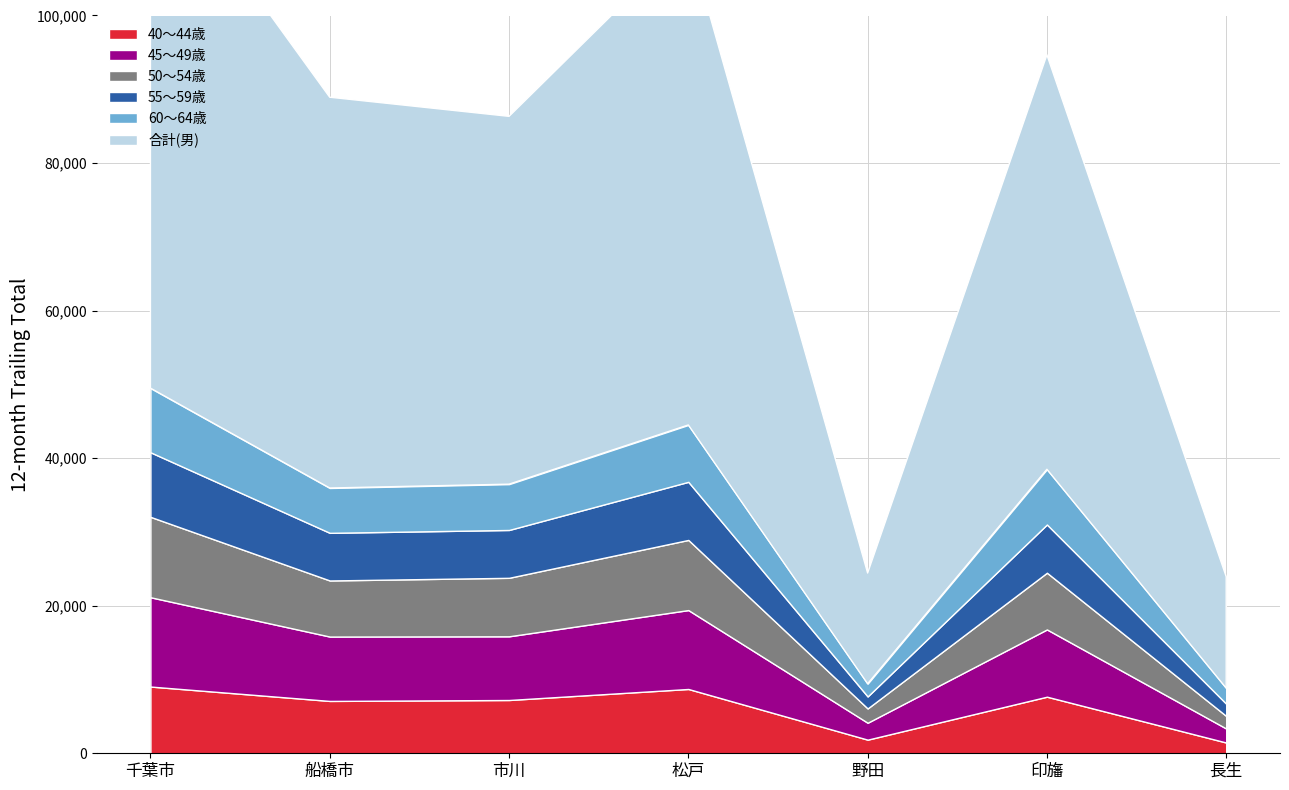

Reading left to right, what are all the values shown in this chart?

40〜44歳: 千葉市=9046	船橋市=7095	市川=7222	松戸=8716	野田=1847	印旛=7670	長生=1457
45〜49歳: 千葉市=12104	船橋市=8725	市川=8633	松戸=10694	野田=2291	印旛=9115	長生=1899
50〜54歳: 千葉市=10899	船橋市=7602	市川=7928	松戸=9506	野田=1938	印旛=7688	長生=1701
55〜59歳: 千葉市=8751	船橋市=6458	市川=6485	松戸=7877	野田=1627	印旛=6537	長生=1661
60〜64歳: 千葉市=8697	船橋市=6077	市川=6209	松戸=7710	野田=1727	印旛=7484	長生=2117
合計(男): 千葉市=73018	船橋市=52968	市川=49854	松戸=65788	野田=15002	印旛=56174	長生=15096